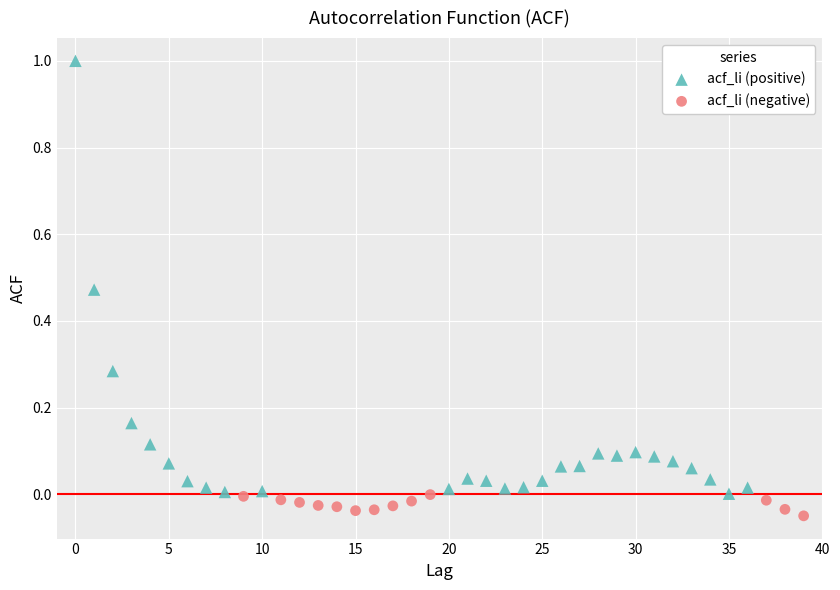

Which series has the largest Y range (max minus min)?

acf_li (positive)